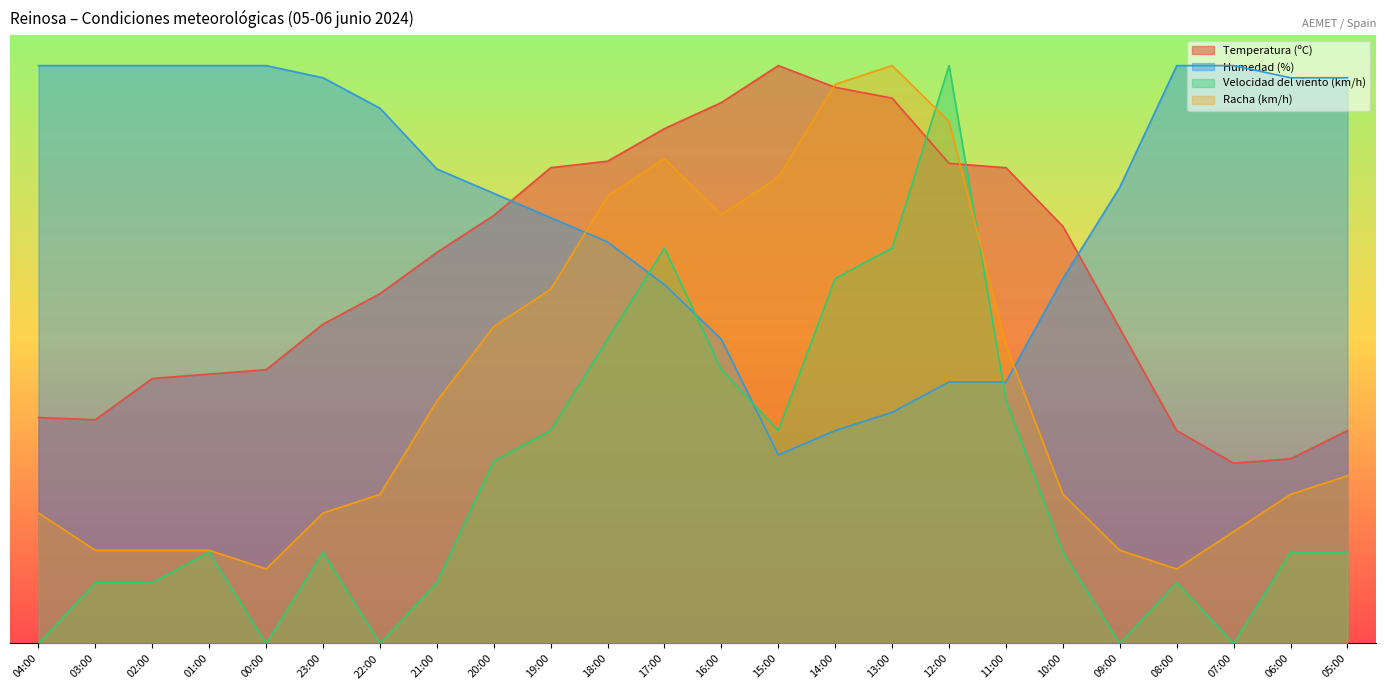

What is the label of the 19th point from the left?

10:00